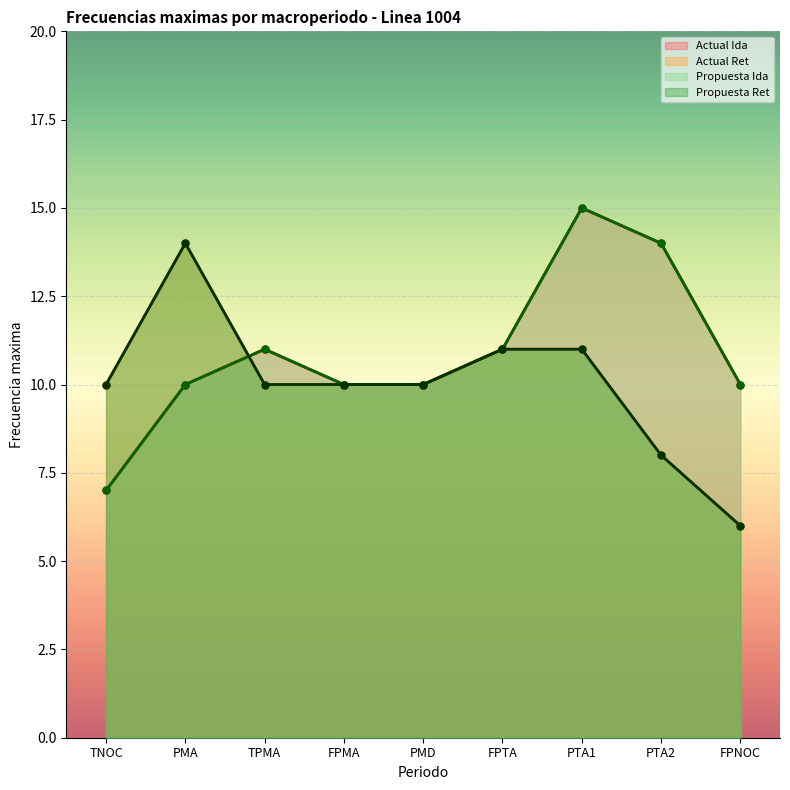

How many lines are shown in the chart?

4